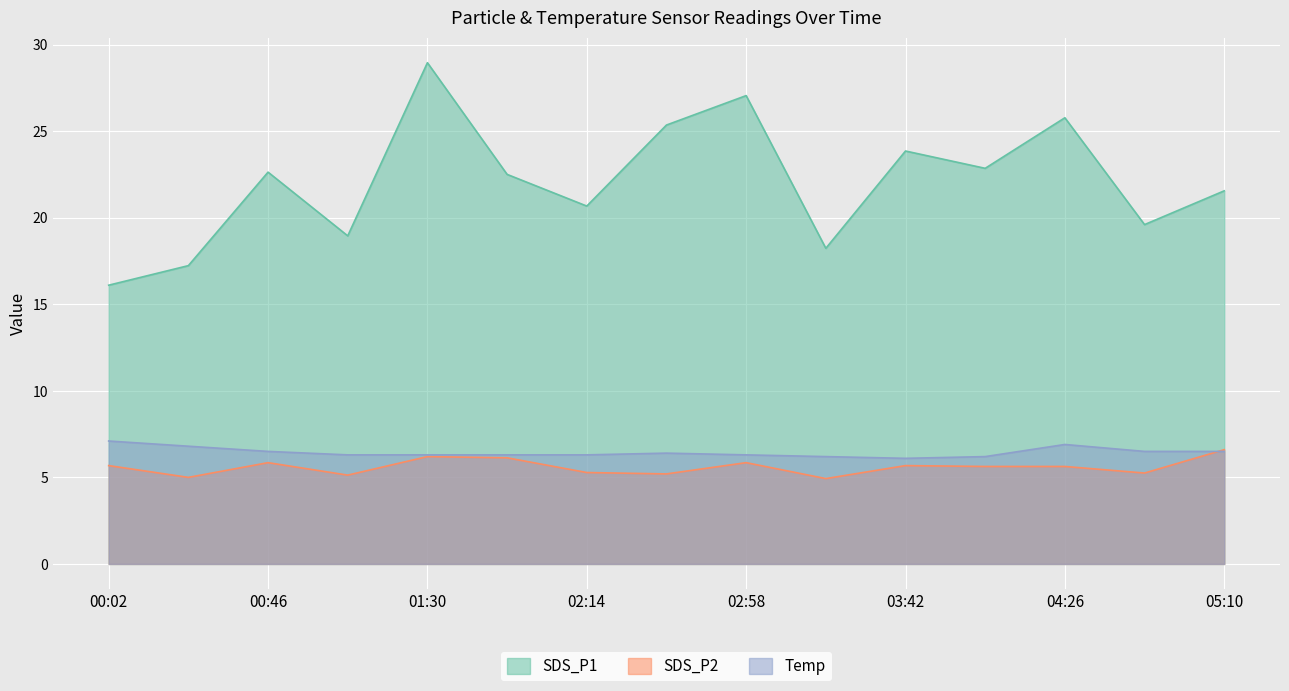

Rank the series at 00:02 from lowest to highest value.

SDS_P2, Temp, SDS_P1